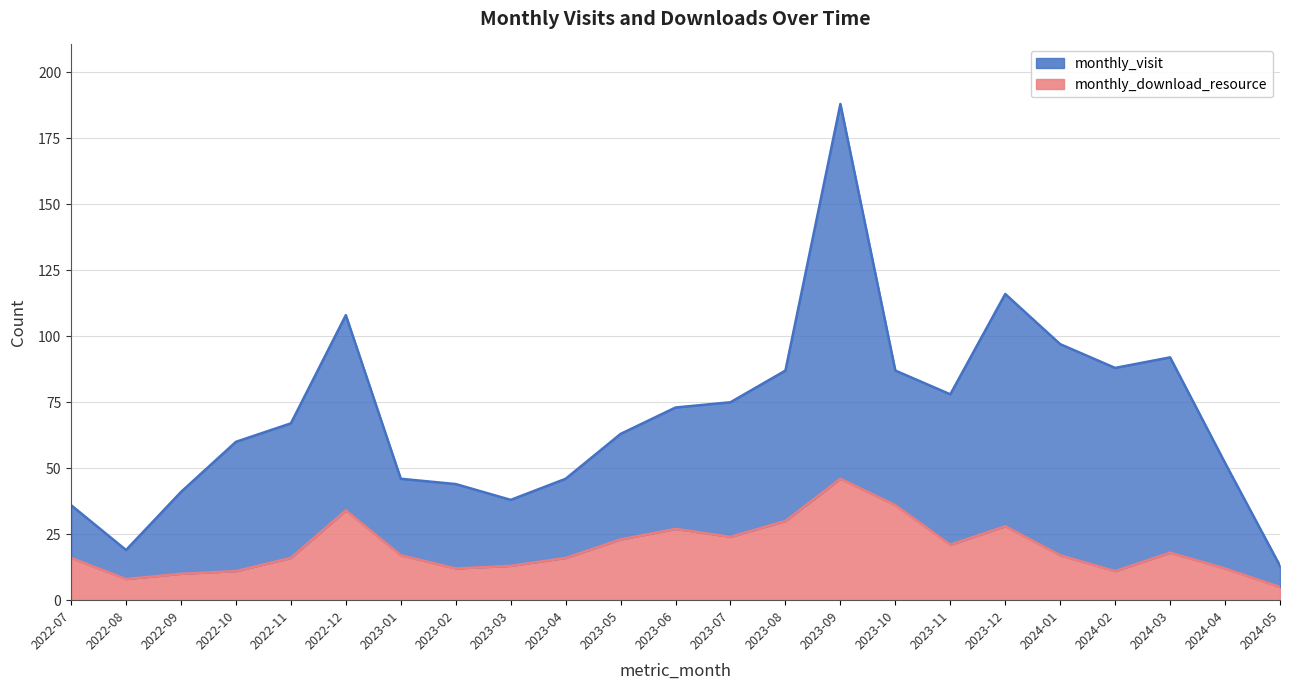

What is the sum of all monthly_visit values?

1614